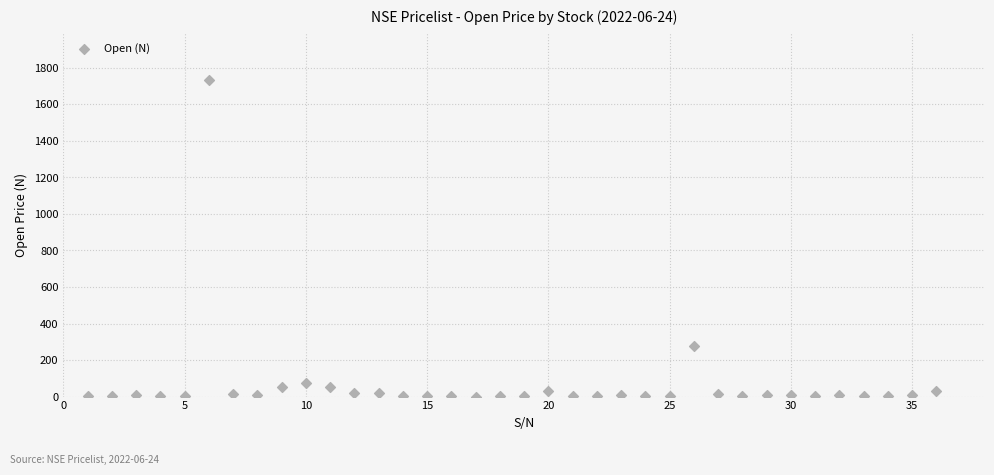

What is the range of Y values (max minus min)?

1732.2